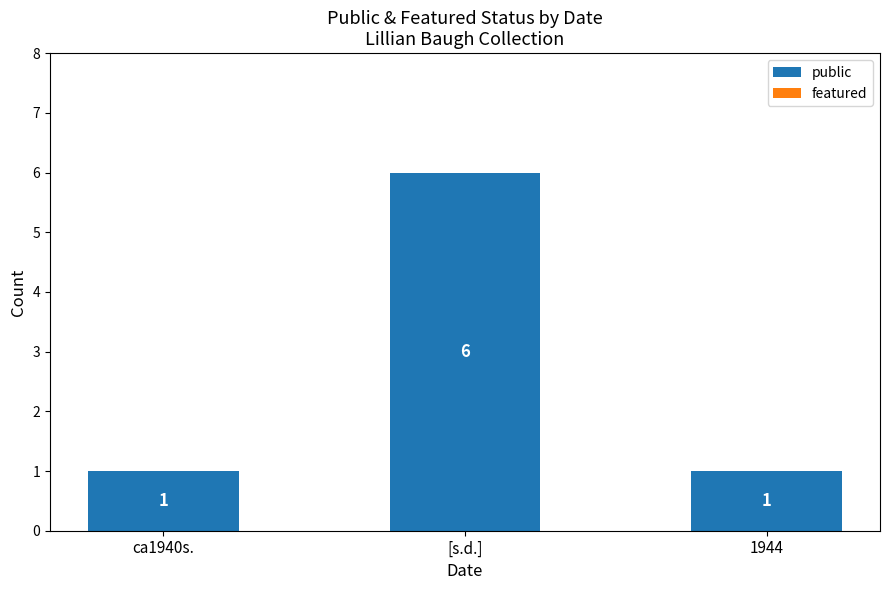

Is it true that the value at [s.d.] is 6?

True